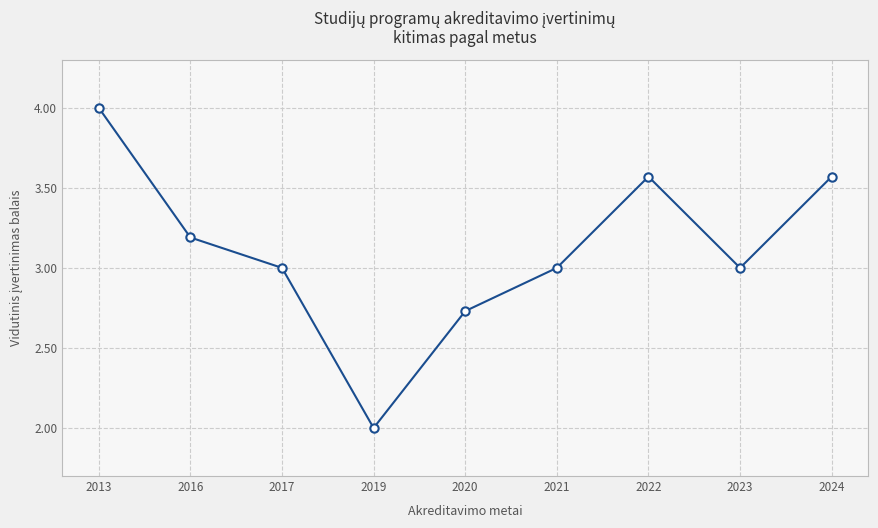

Which category has the highest value across all series?

2013